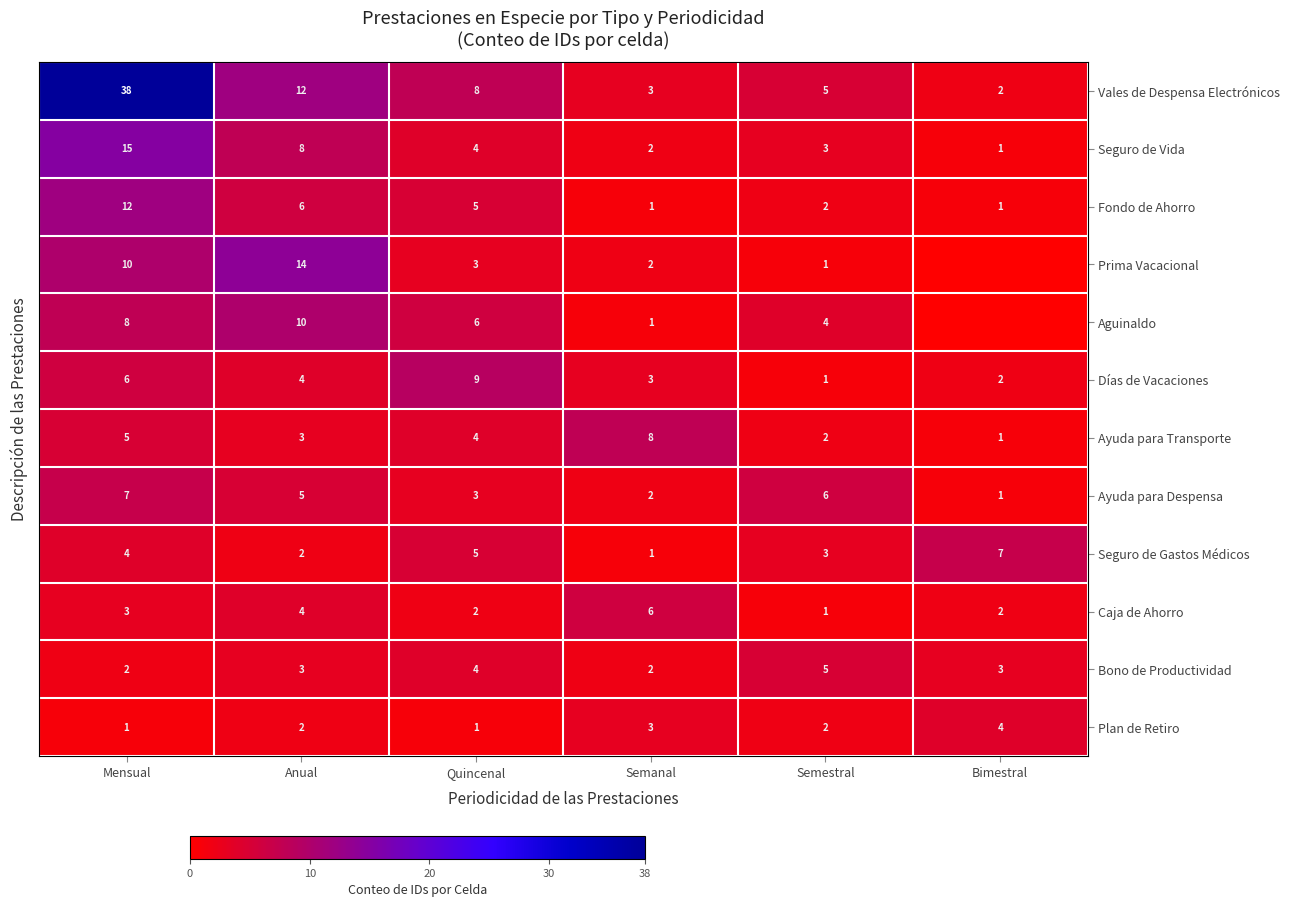

What is the difference between the second highest and minimum values in the Vales de Despensa Electrónicos series?

10